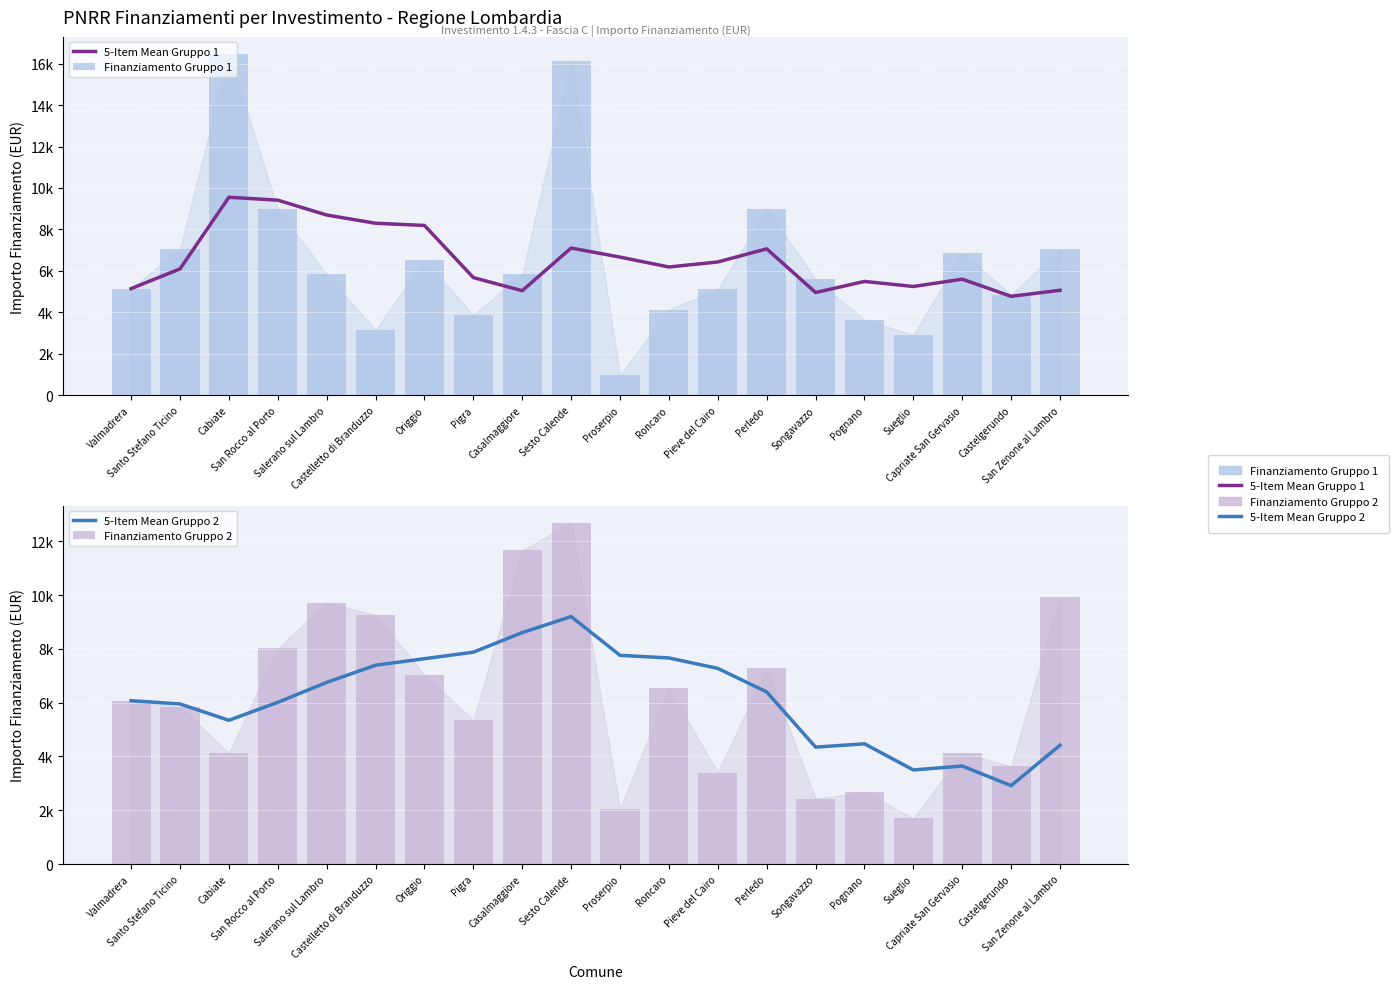

Between San Rocco al Porto and Valmadrera, which is larger?

San Rocco al Porto